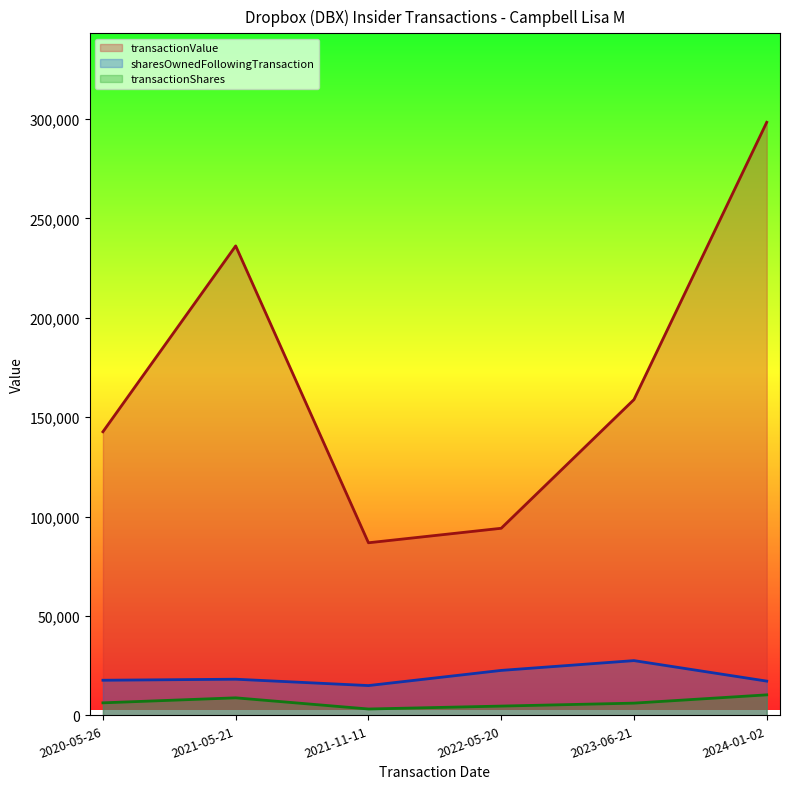

In sharesOwnedFollowingTransaction, how many points are lower than both neighbors (excluding endpoints)?

1